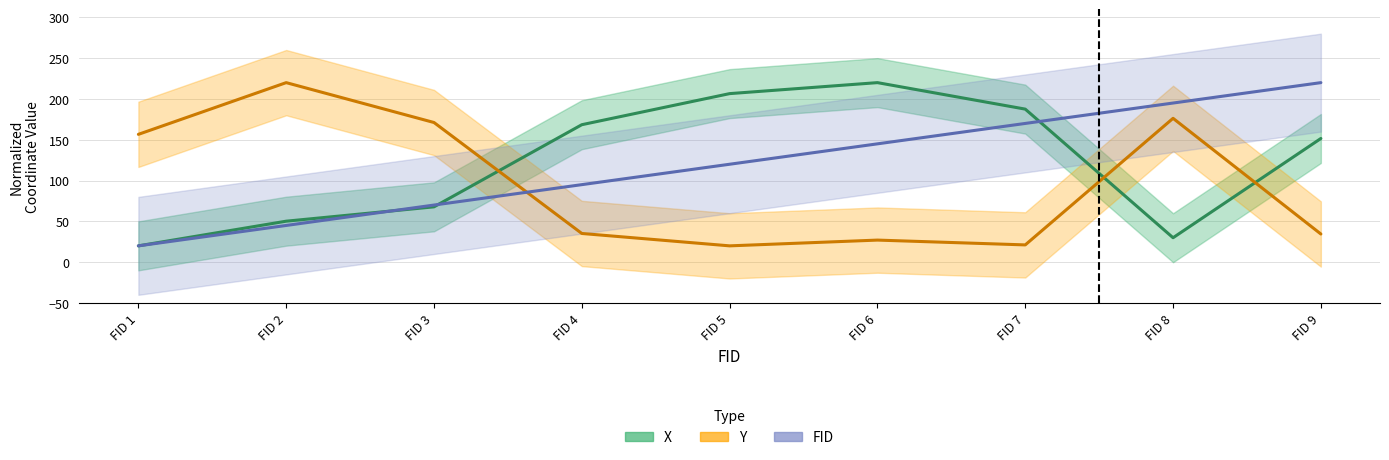

How many data points in Y are less than 35?

4